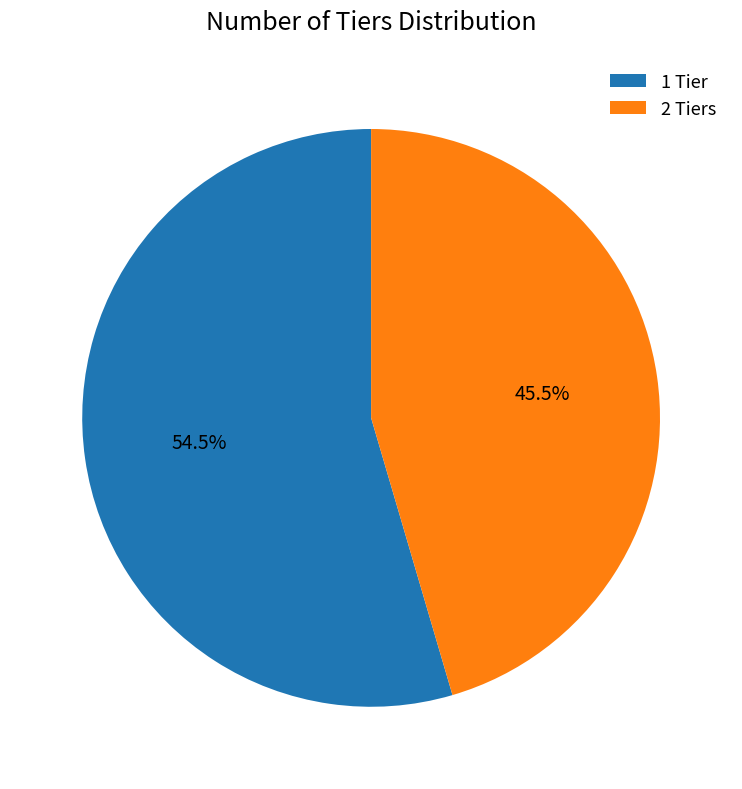

To the nearest percent, what is the difference between the largest and smallest slice percentages?

9%